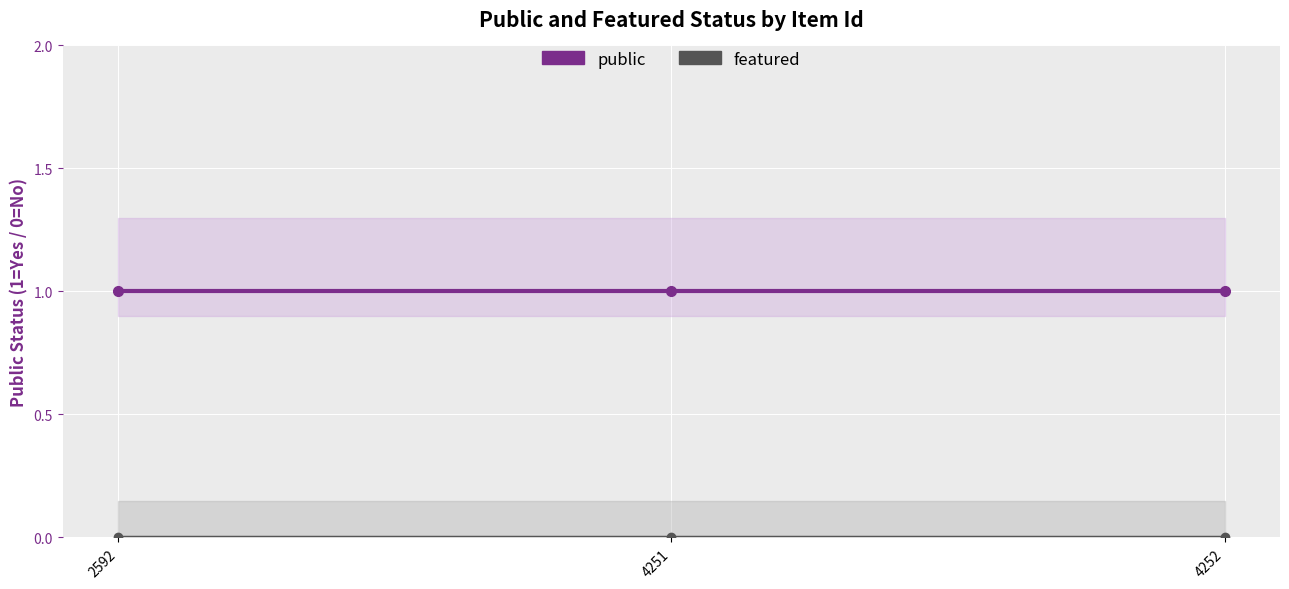

True or false: featured has a value of 0 at 2592.

True